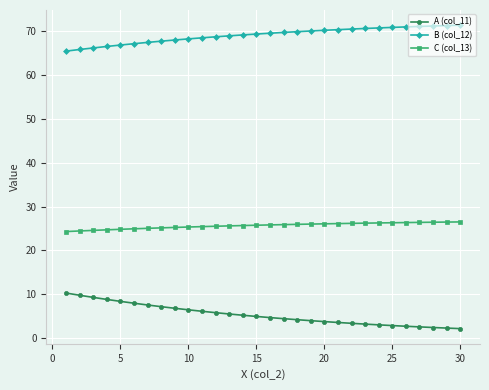

What is the value of the A (col_11) point at the 24th from the left?

3.1